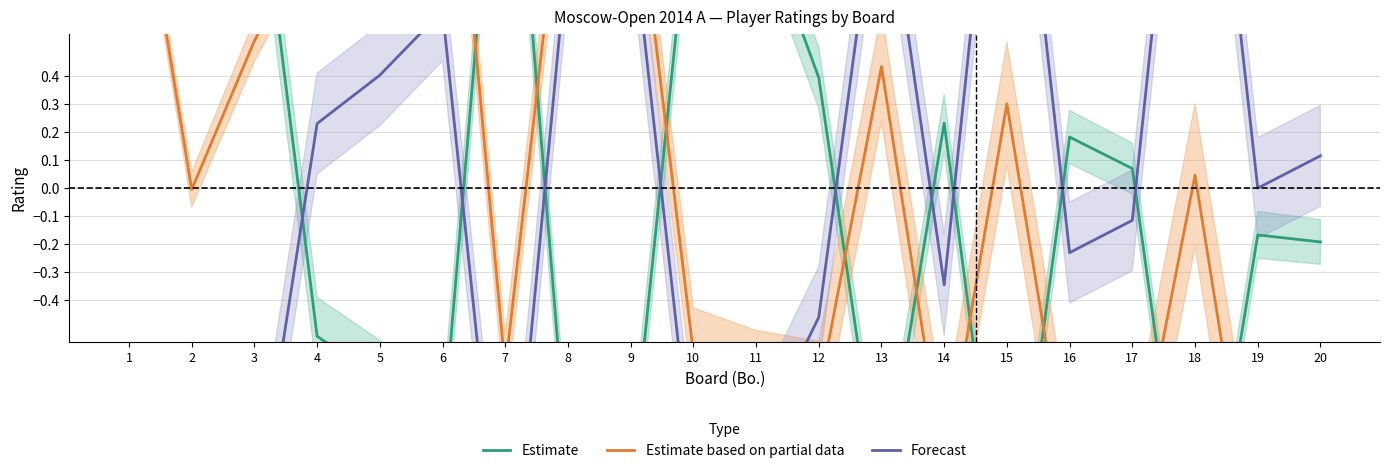

List the labels in order of Estimate based on partial data value, smallest first.

20, 19, 17, 16, 14, 12, 11, 7, 10, 2, 18, 15, 13, 3, 5, 4, 9, 8, 1, 6